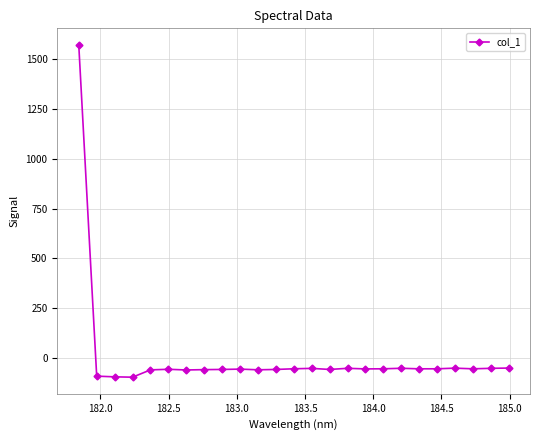

True or false: the data has more than 0 interior local peaks.

True